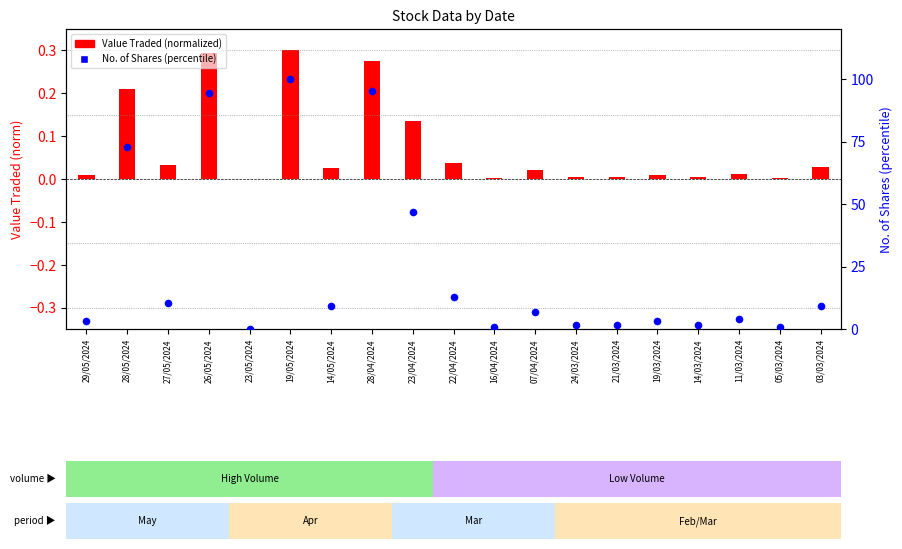

Which series reaches the minimum Y coordinate?

No. of Shares (percentile)